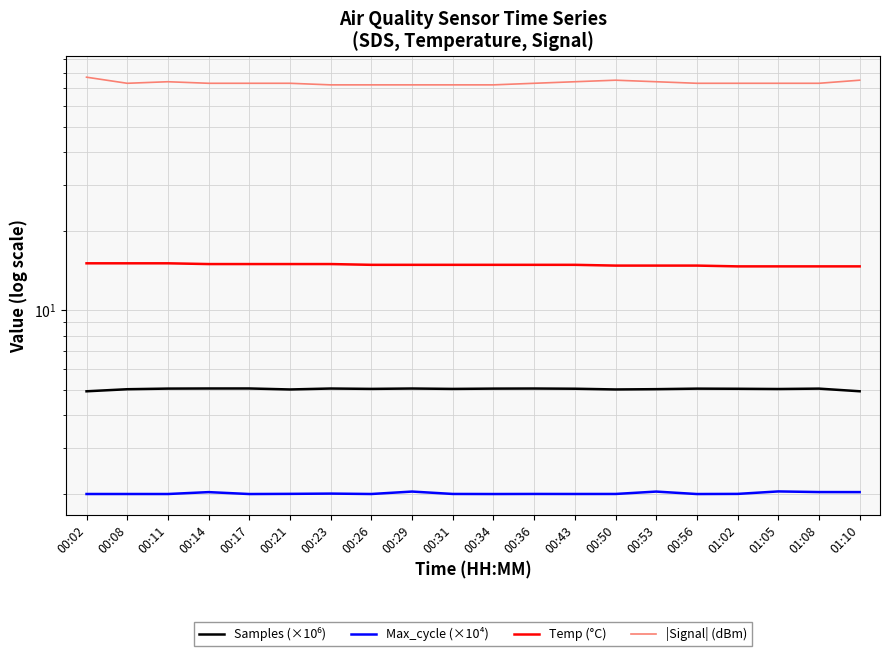

How many lines are shown in the chart?

4